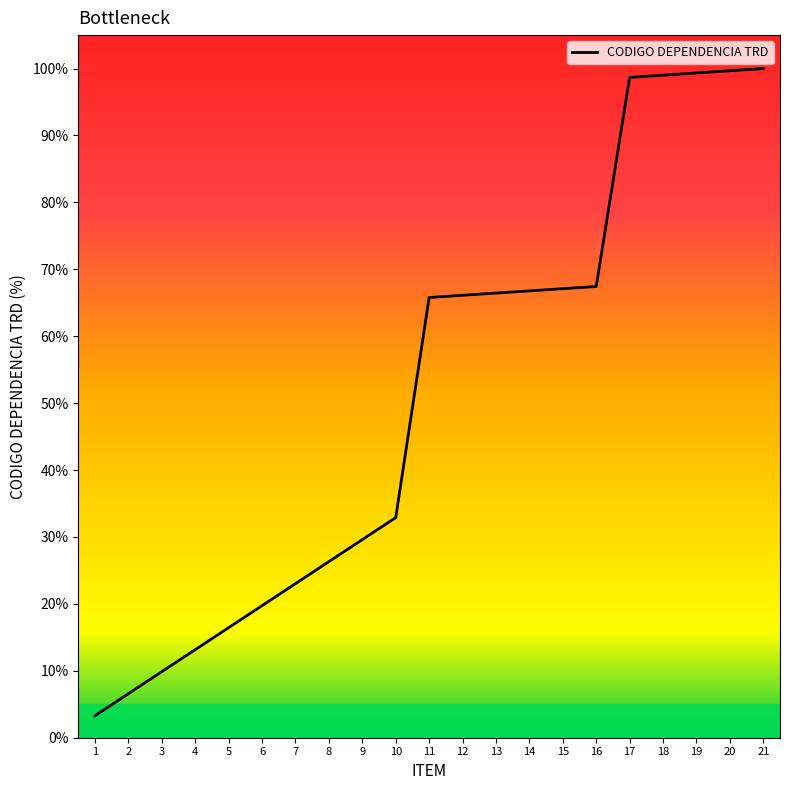

True or false: the data shows 10.2 at 2.

False